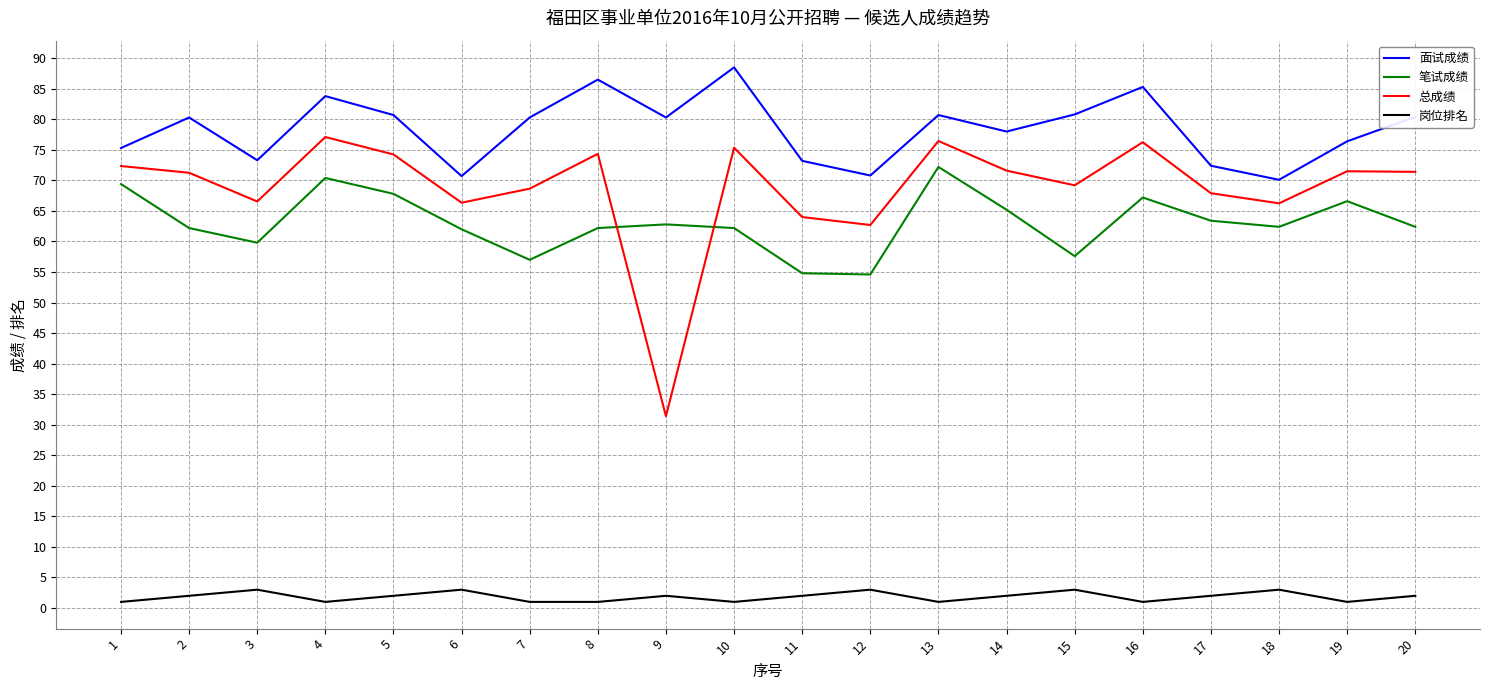

What is the lowest value of the 总成绩 series?

31.4